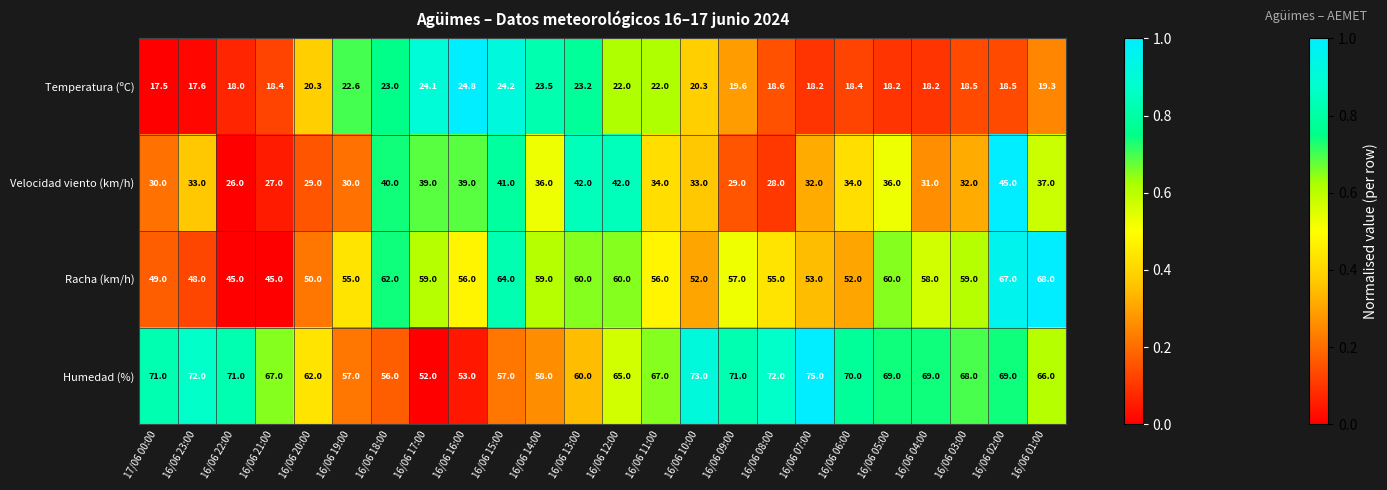

How many series are shown in this chart?

4